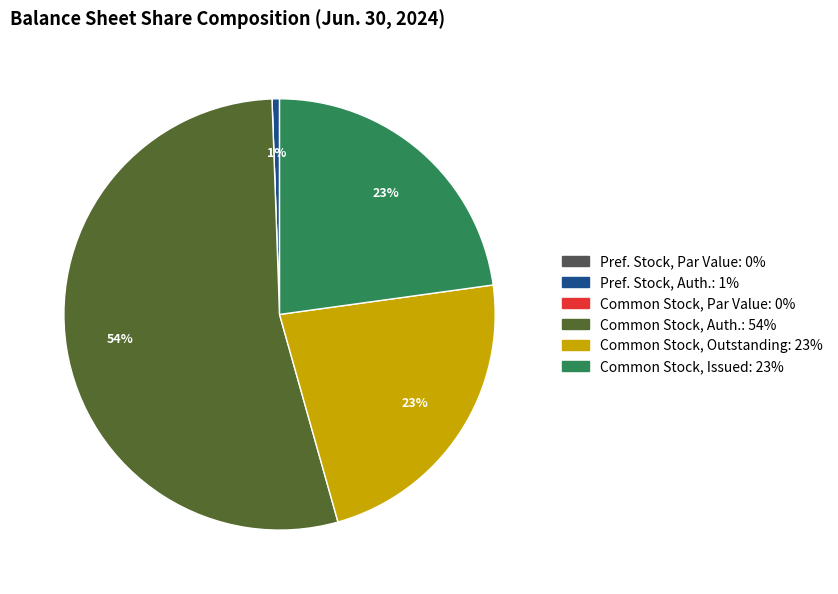

To the nearest percent, what is the average slice percentage?

17%